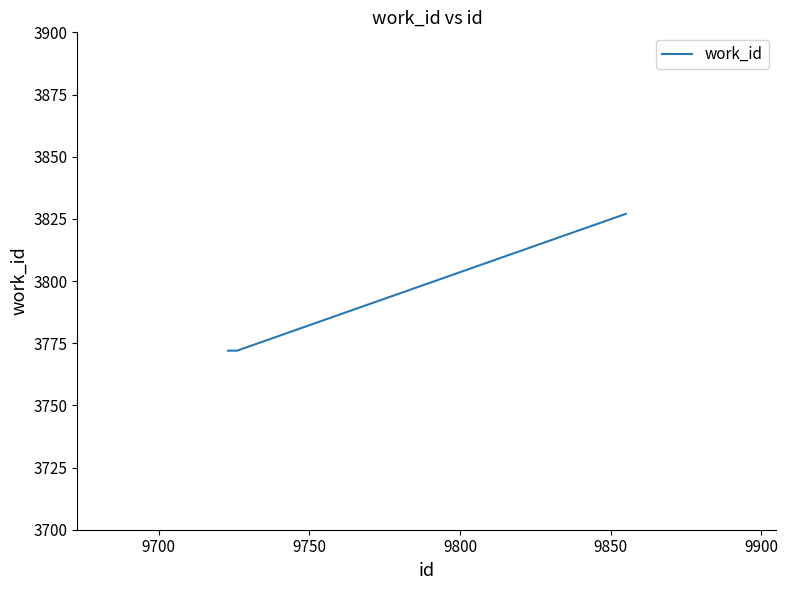

What is the sum of all values?

11371